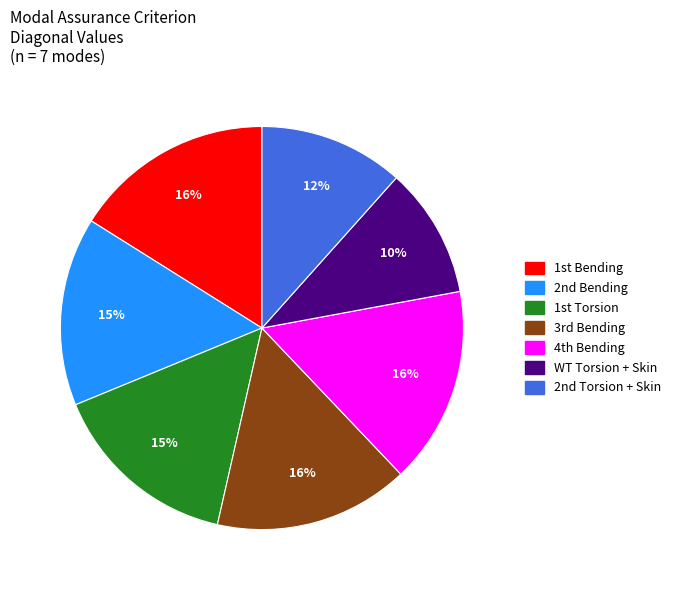

Which slice is the smallest?

WT Torsion + Skin